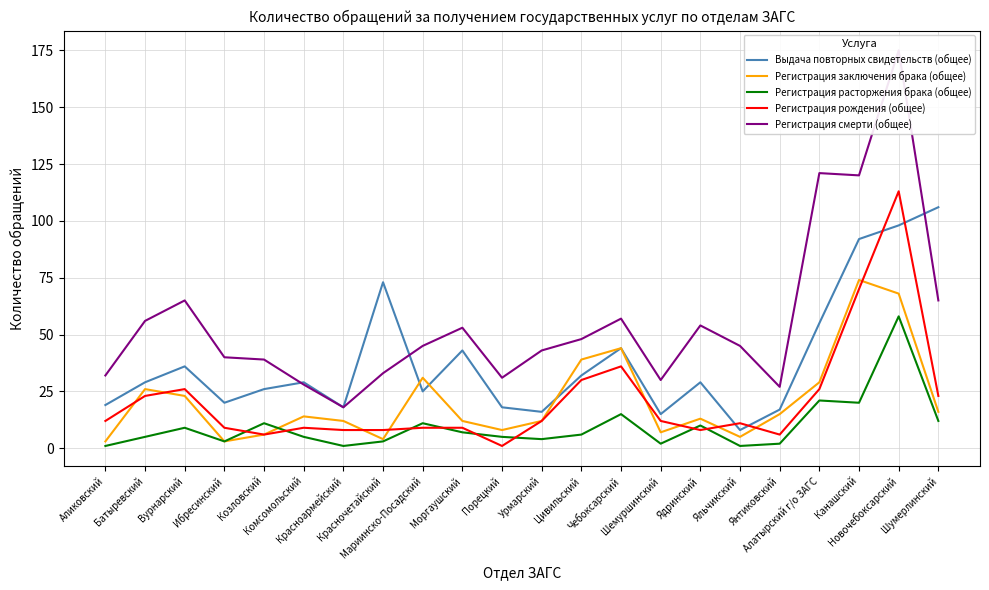

Which series changed the most between Янтиковский and Шумерлинский?

Выдача повторных свидетельств (общее)